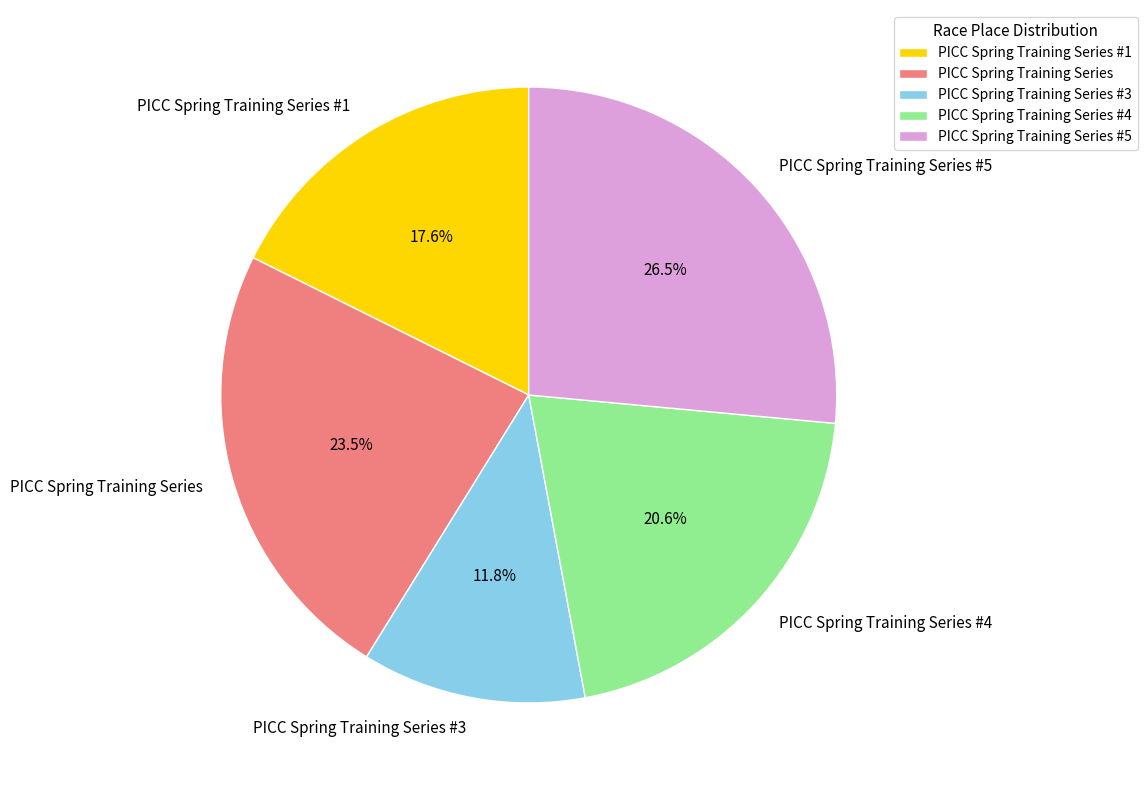

To the nearest percent, what is the combined percentage of PICC Spring Training Series and PICC Spring Training Series #4?

44%